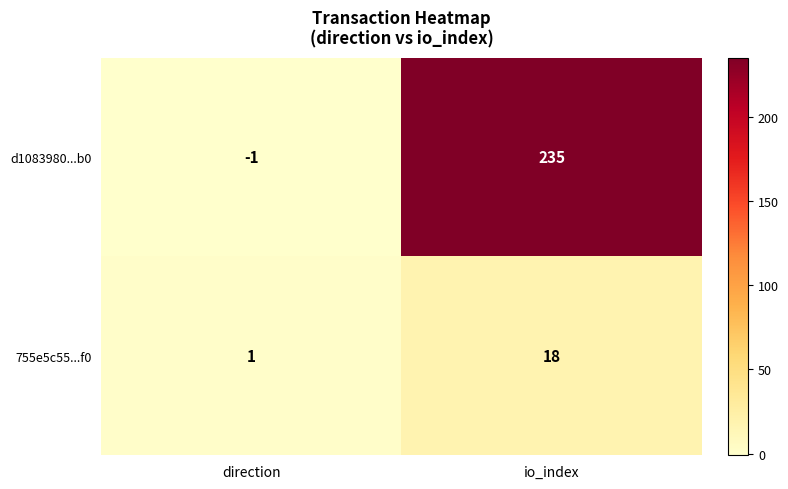

Rank the series at direction from lowest to highest value.

d1083980...b0, 755e5c55...f0